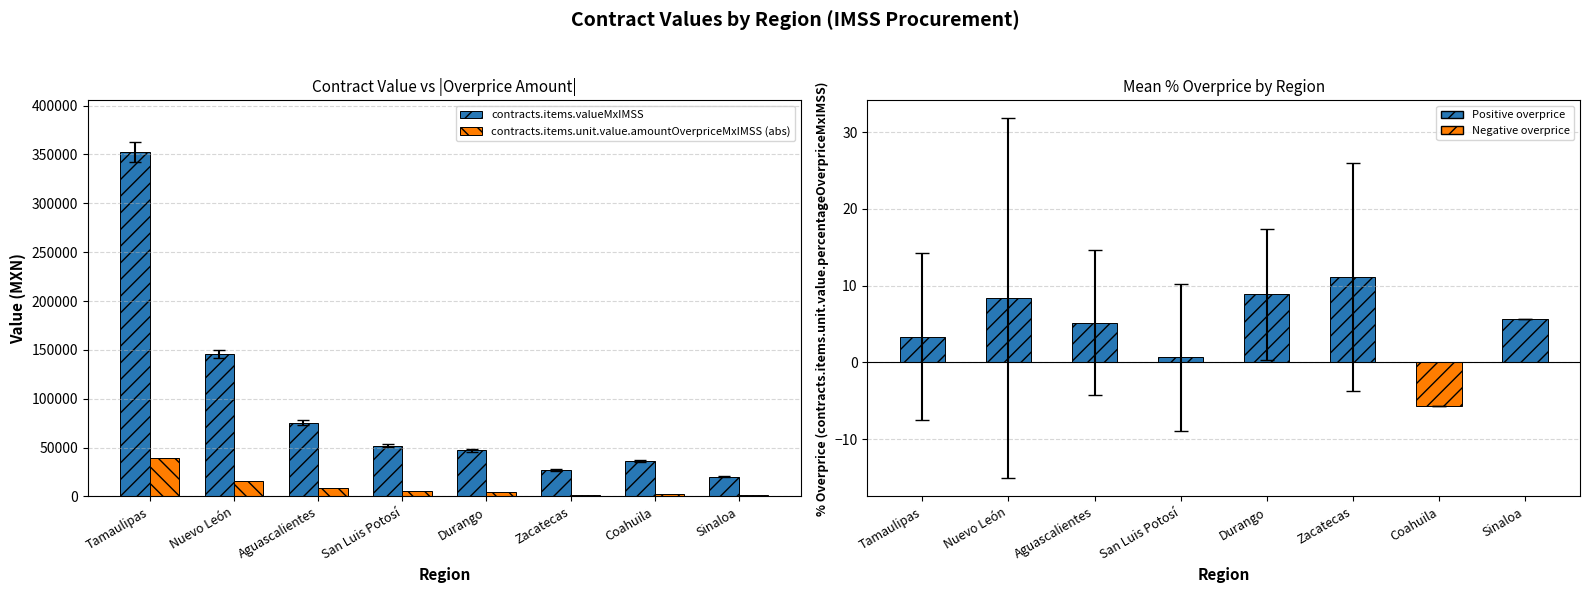

What is the label of the 7th bar from the left?

Coahuila